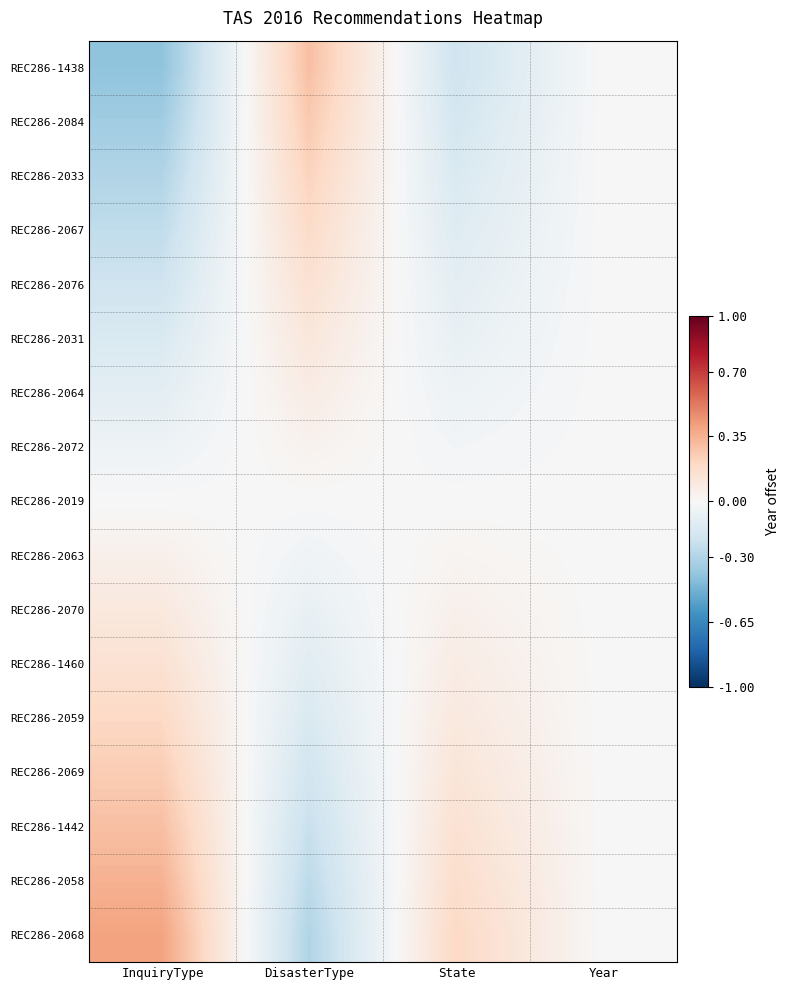

Reading left to right, list all the values displayed in this chart.

REC286-1438: InquiryType=2015.6	DisasterType=2016.3	State=2015.8	Year=2016.0
REC286-2084: InquiryType=2015.7	DisasterType=2016.3	State=2015.8	Year=2016.0
REC286-2033: InquiryType=2015.7	DisasterType=2016.2	State=2015.8	Year=2016.0
REC286-2067: InquiryType=2015.8	DisasterType=2016.2	State=2015.9	Year=2016.0
REC286-2076: InquiryType=2015.8	DisasterType=2016.2	State=2015.9	Year=2016.0
REC286-2031: InquiryType=2015.8	DisasterType=2016.1	State=2015.9	Year=2016.0
REC286-2064: InquiryType=2015.9	DisasterType=2016.1	State=2016.0	Year=2016.0
REC286-2072: InquiryType=2016.0	DisasterType=2016.0	State=2016.0	Year=2016.0
REC286-2019: InquiryType=2016.0	DisasterType=2016.0	State=2016.0	Year=2016.0
REC286-2063: InquiryType=2016.0	DisasterType=2016.0	State=2016.0	Year=2016.0
REC286-2070: InquiryType=2016.1	DisasterType=2015.9	State=2016.0	Year=2016.0
REC286-1460: InquiryType=2016.2	DisasterType=2015.9	State=2016.1	Year=2016.0
REC286-2059: InquiryType=2016.2	DisasterType=2015.8	State=2016.1	Year=2016.0
REC286-2069: InquiryType=2016.2	DisasterType=2015.8	State=2016.1	Year=2016.0
REC286-1442: InquiryType=2016.3	DisasterType=2015.8	State=2016.2	Year=2016.0
REC286-2058: InquiryType=2016.3	DisasterType=2015.7	State=2016.2	Year=2016.0
REC286-2068: InquiryType=2016.4	DisasterType=2015.7	State=2016.2	Year=2016.0